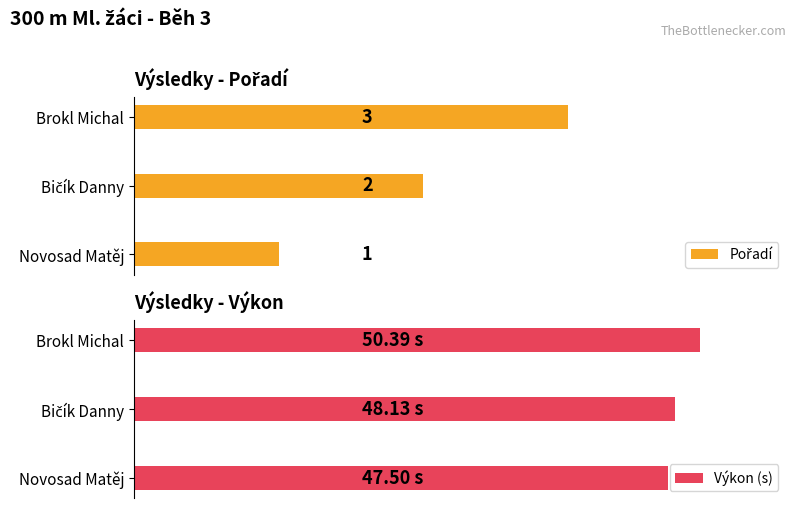

How many Výkon (s) values are between 47 and 50?

2